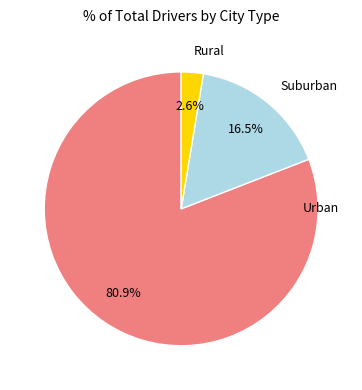

Which category has the smallest portion of the pie?

Rural